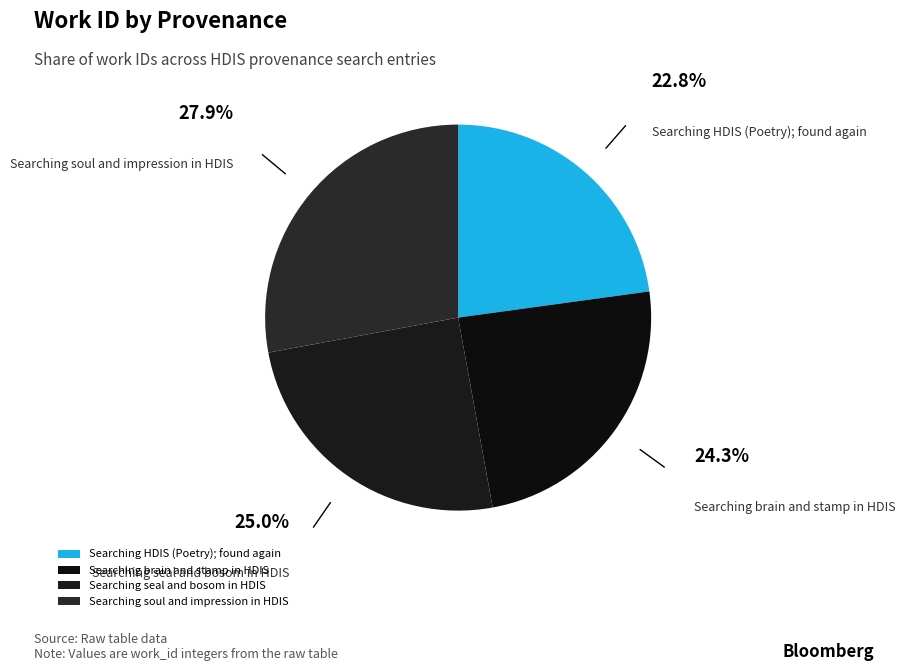

Count the number of slices in the pie.

4